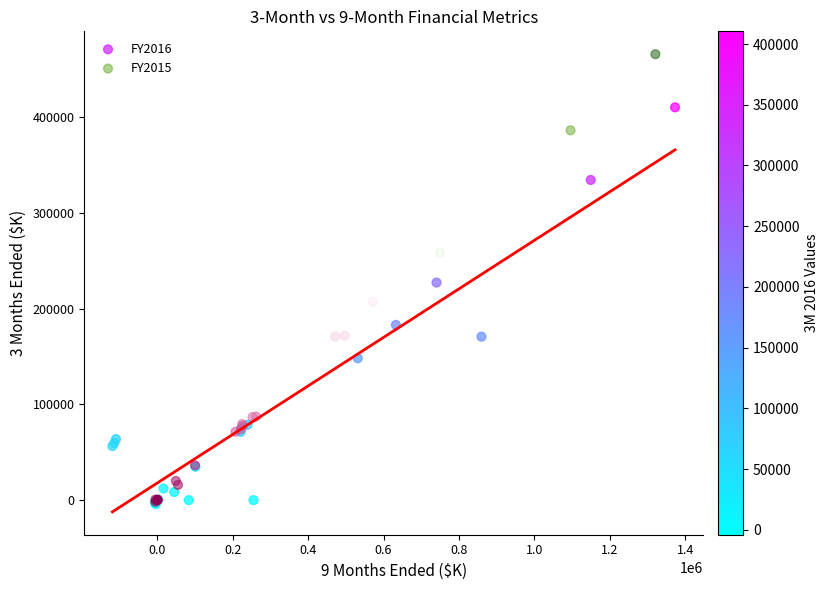

Which series has the largest Y range (max minus min)?

FY2015